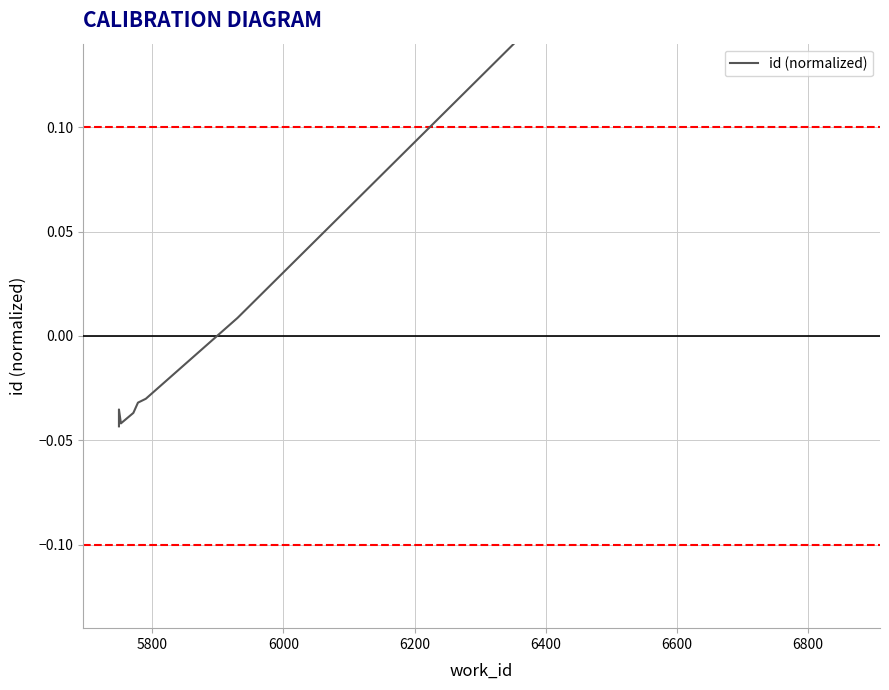

Which has a higher value, 6200 or 6000?

6200